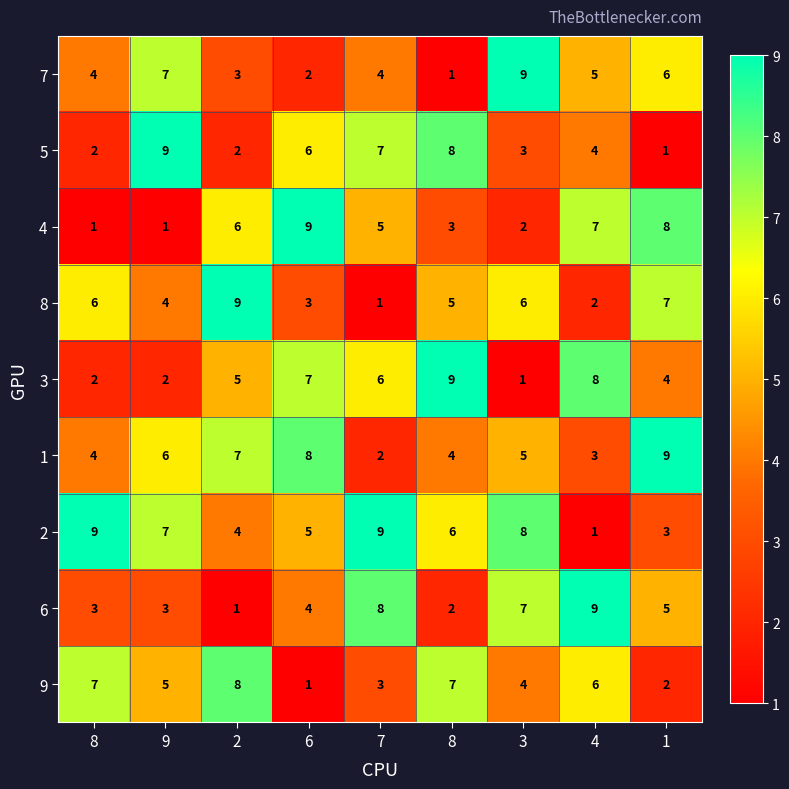

Which has a higher value, 4 or 7?

4